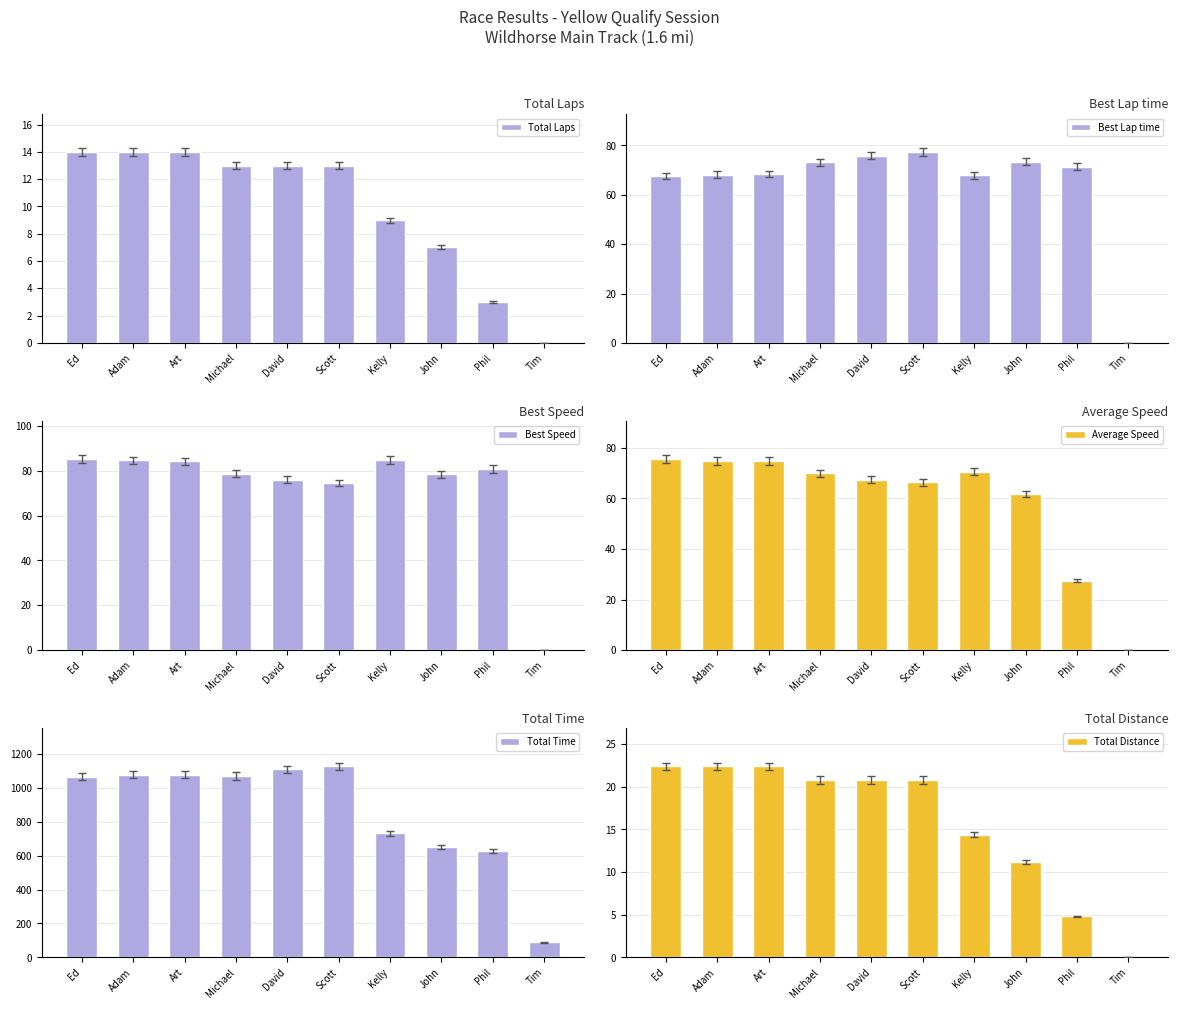

What is the highest value of the Best Speed series?

85.1